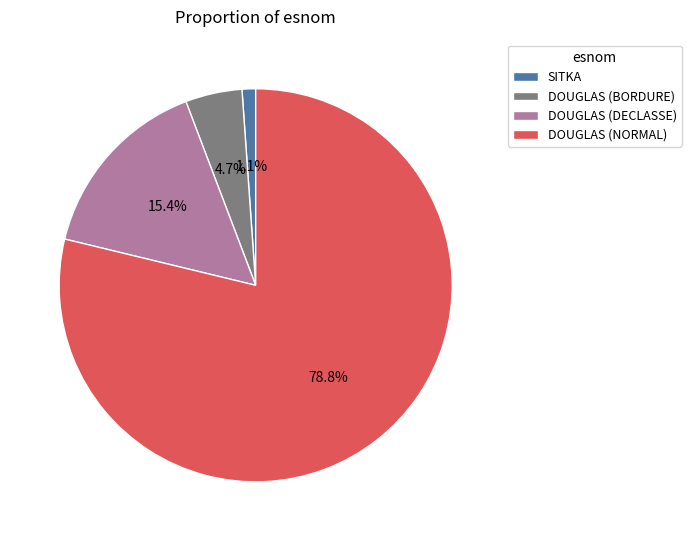

Rank the categories by value from highest to lowest.

DOUGLAS (NORMAL), DOUGLAS (DECLASSE), DOUGLAS (BORDURE), SITKA